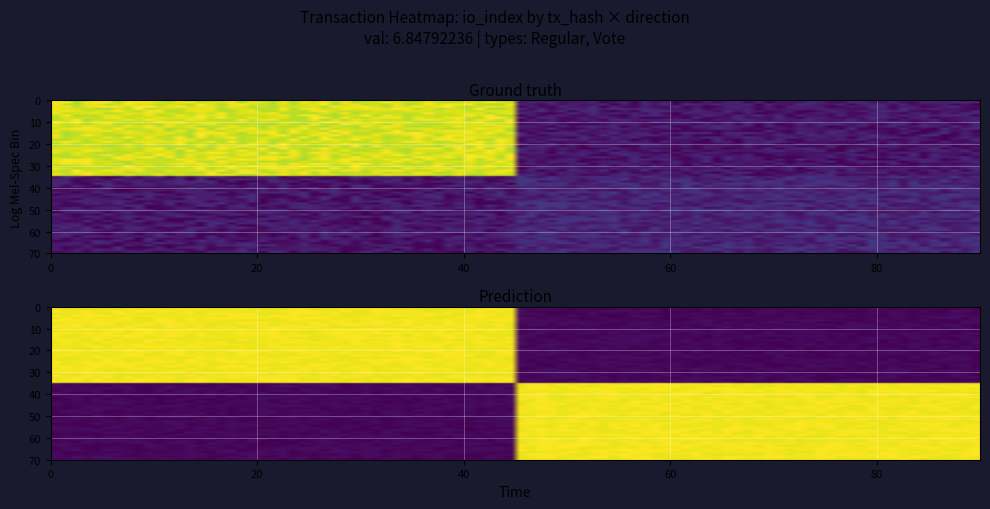

At how many categories does at least one series exceed 10?

1